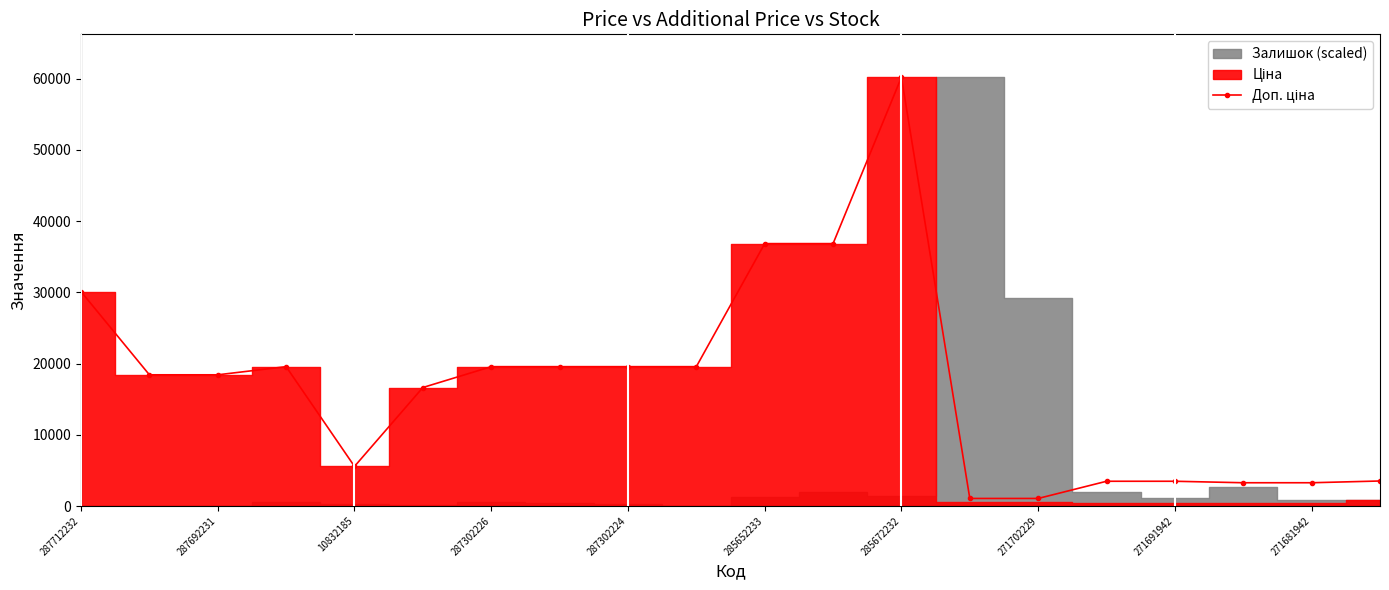

The value at 285672232 is 60205.6. True or false?

True